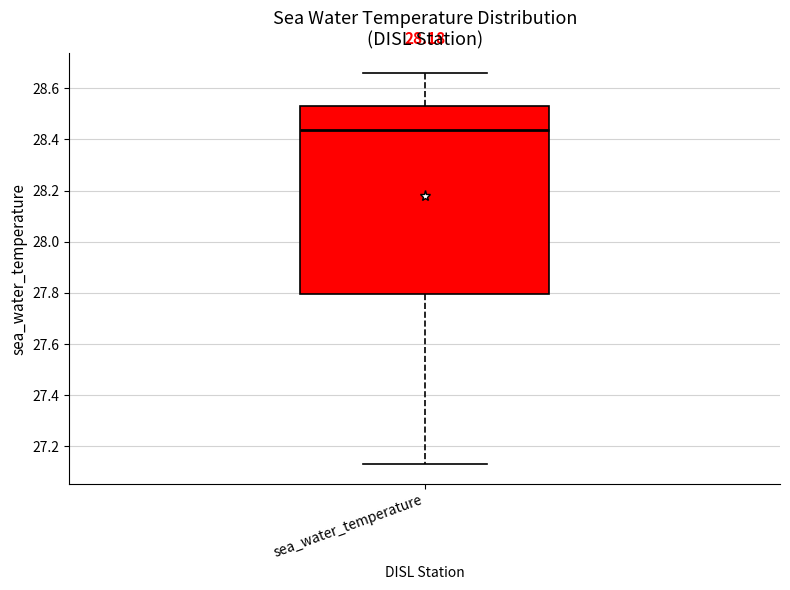

Where is the lower edge of the box for sea_water_temperature on the y-axis? The values are not printed on the chart, so give them approximately, as read against the axis.

27.80